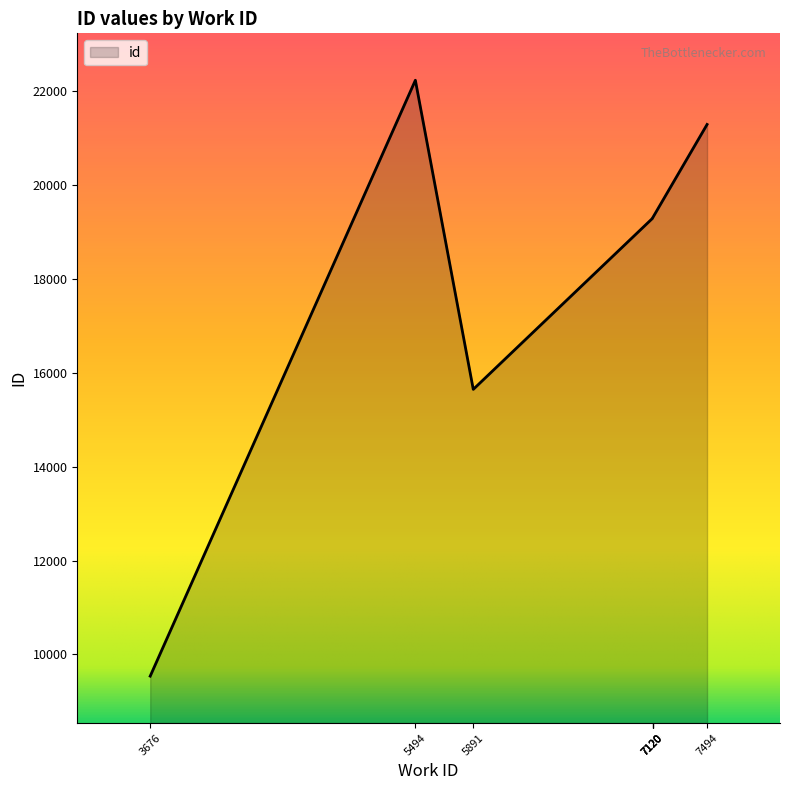

The chart shows a value of 19293 at 7120. True or false?

True